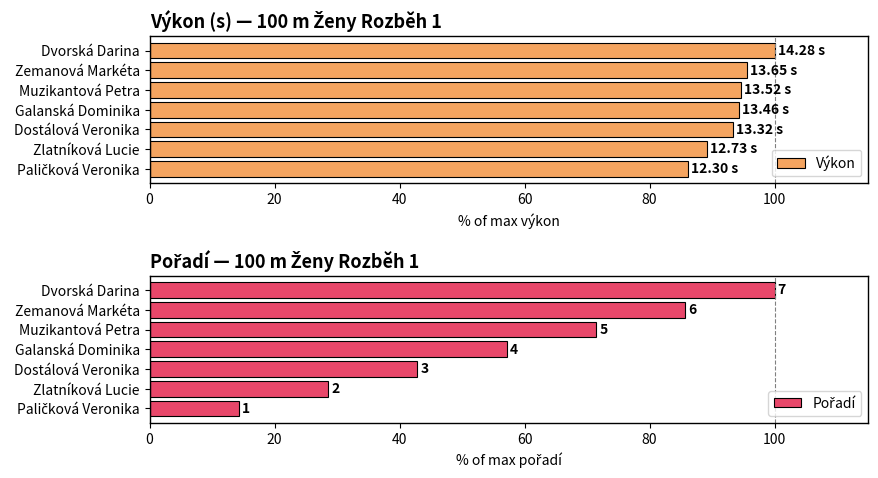

Rank the series by their maximum value, from highest to lowest.

Výkon, Pořadí